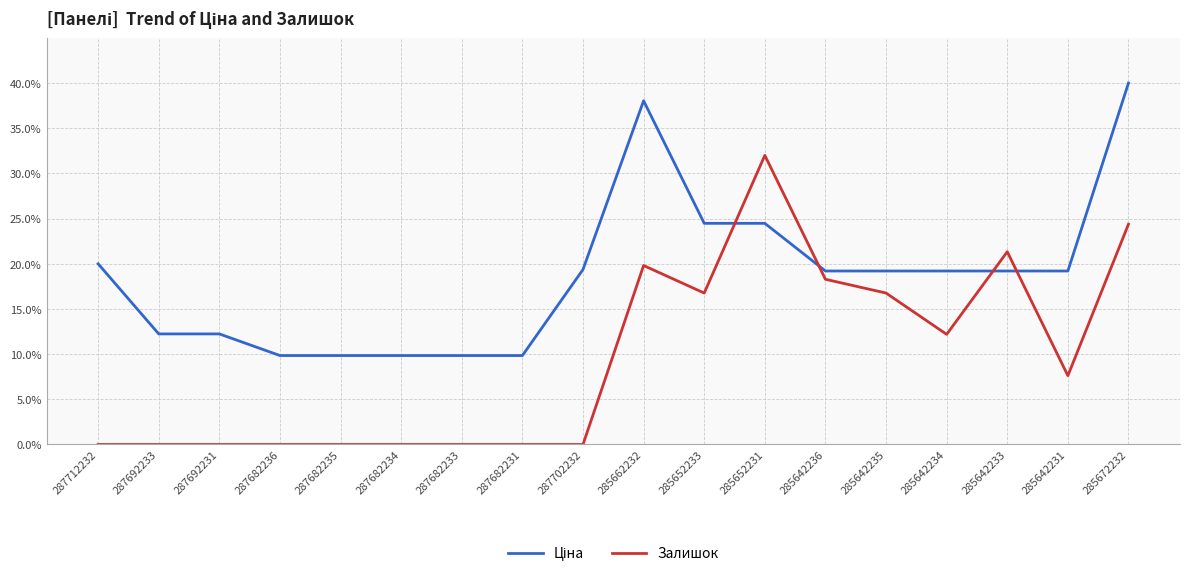

What is the difference between the Залишок values at 287682234 and 285642233?

21.3